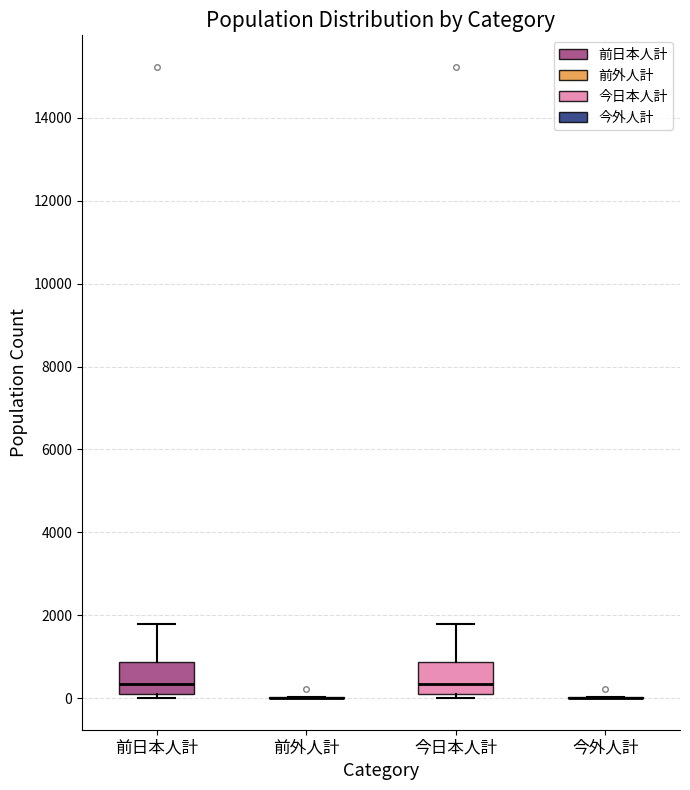

Reading left to right, transcribe this box plot: for each box, give where its median line is, the range the box spans, and where its two whiskers end, as read against the y-axis. The values are not printed on the chart, so give them approximately, as read against the axis.

前日本人計: median 400, box 0 to 800, whiskers 0 (just below the box's lower edge) to 1800
前外人計: box collapsed to a line at 0, whiskers 0 to 0
今日本人計: median 400, box 0 to 800, whiskers 0 (just below the box's lower edge) to 1800
今外人計: box collapsed to a line at 0, whiskers 0 to 0